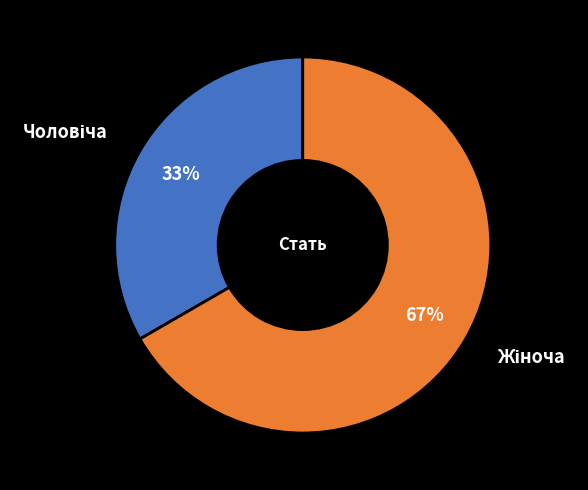

How many slices are in this pie chart?

2